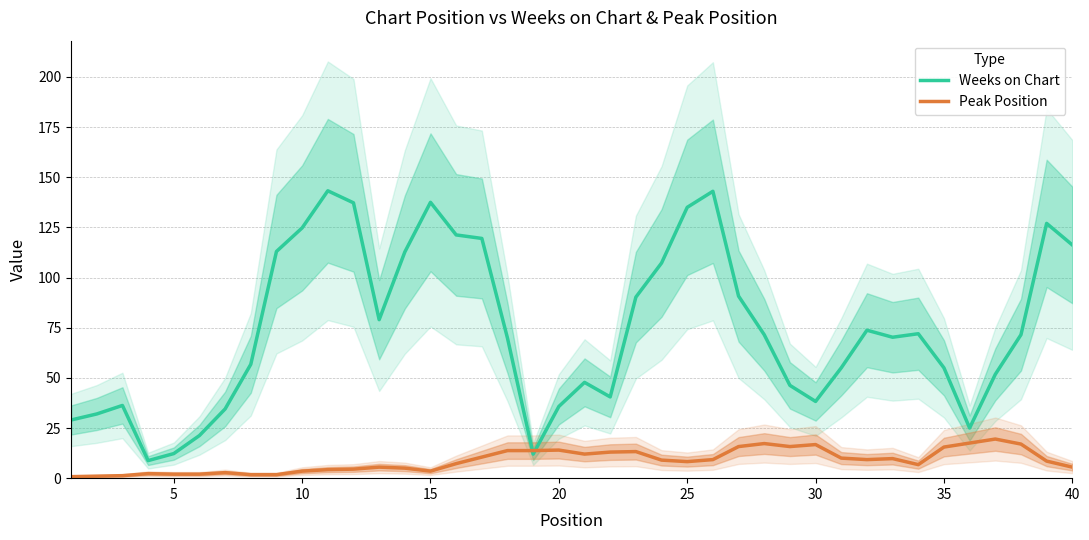

What is the value of the Peak Position point at the 2nd from the left?

1.0